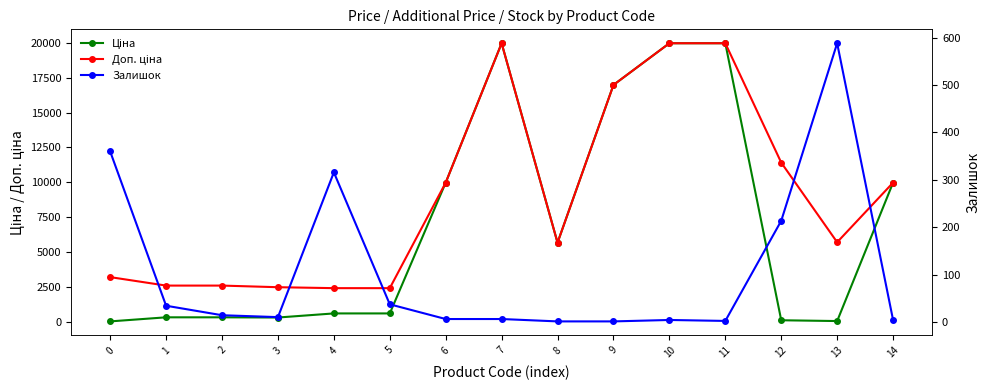

True or false: Залишок has more than 0 points higher than both neighbors.

True